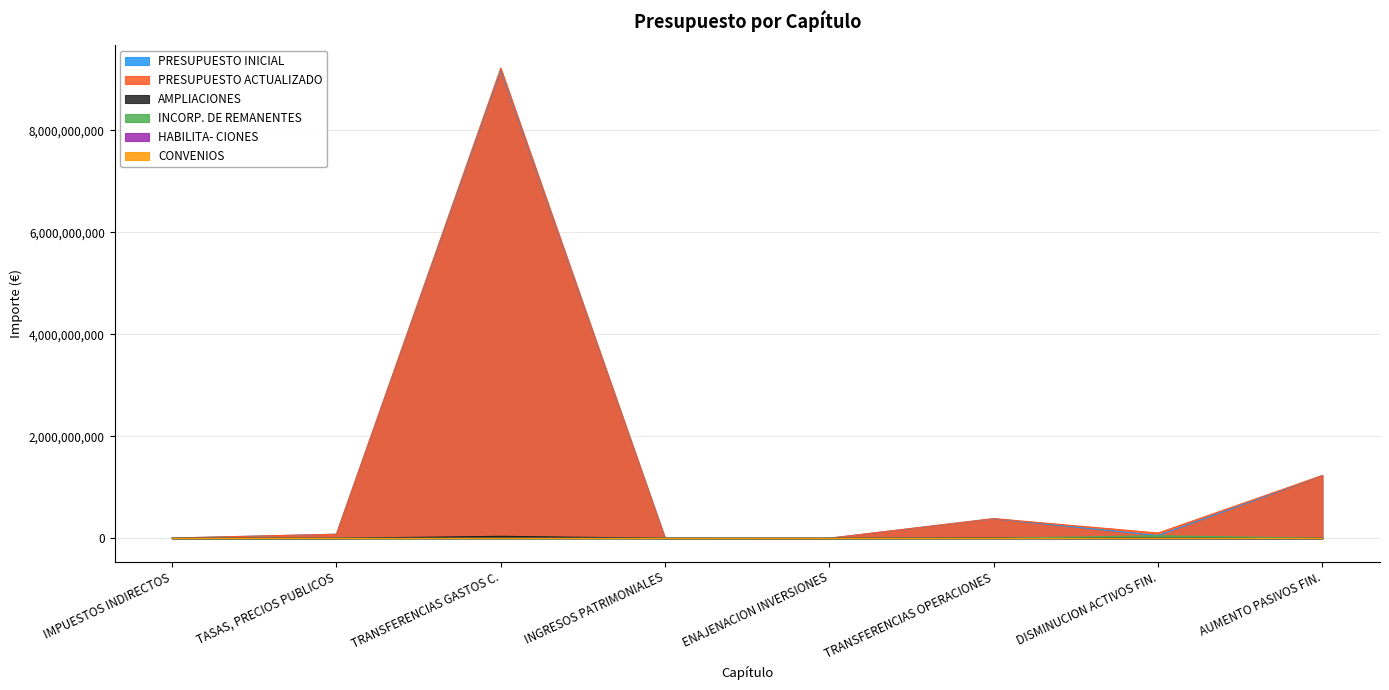

Which series has the largest range (max minus min)?

PRESUPUESTO ACTUALIZADO